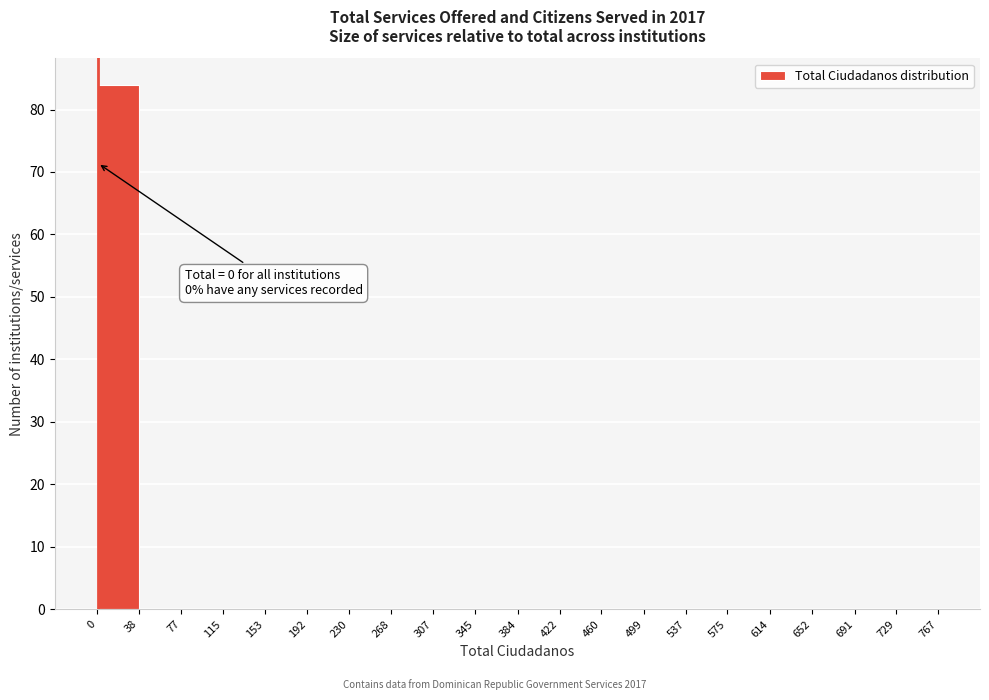

Over which range of the x-axis is the bar tallest?

0 to 38